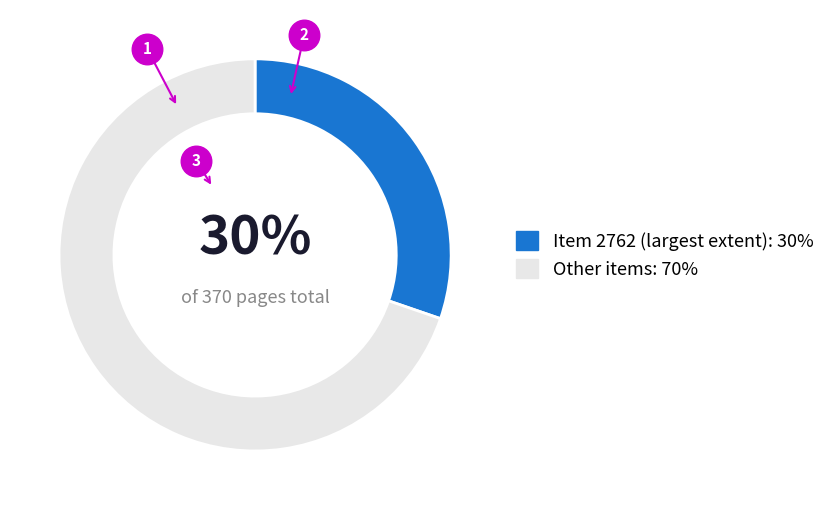

To the nearest percent, what portion does Item 2762 (largest extent): 30% represent?

30%